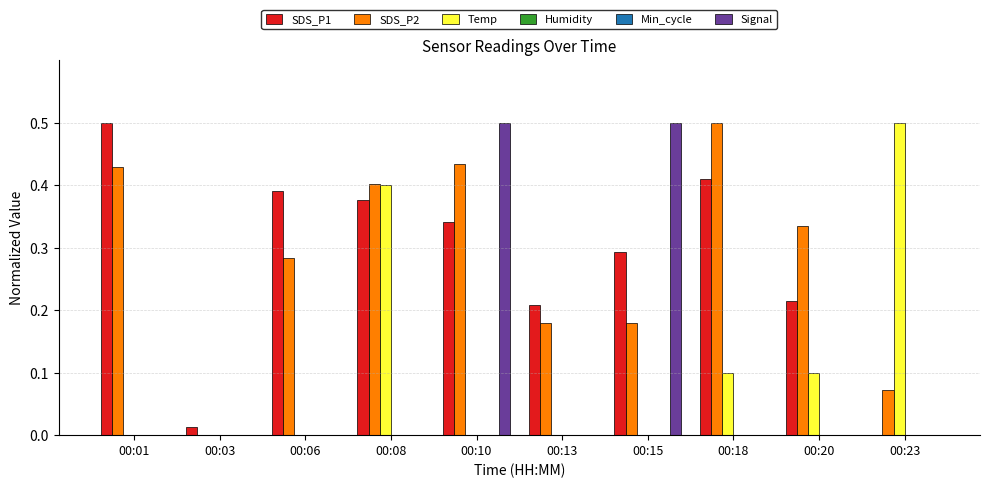

Does the chart contain stacked bars?

No